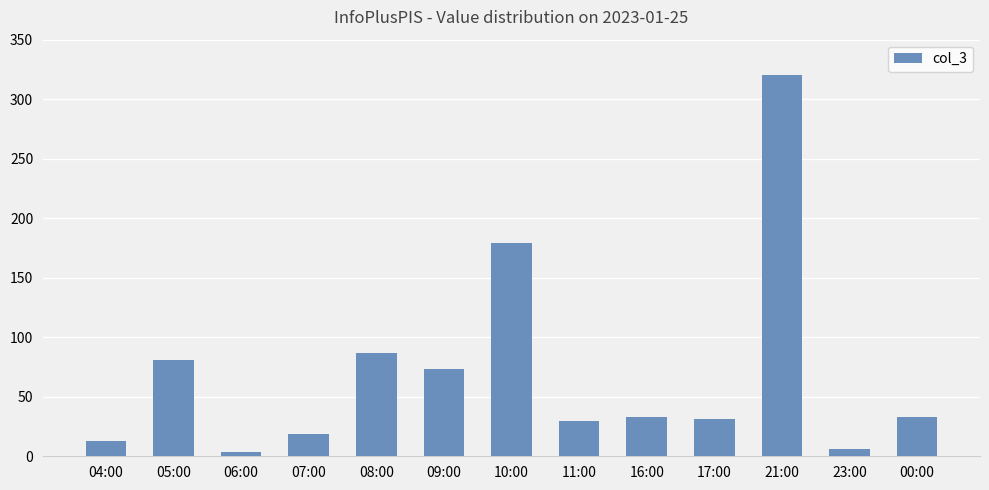

What is the value of the 4th bar from the left?

19